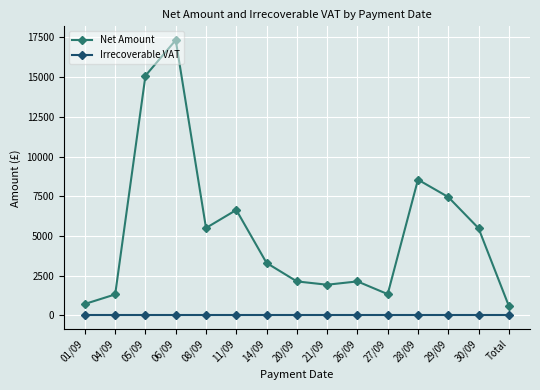

How many lines are shown in the chart?

2